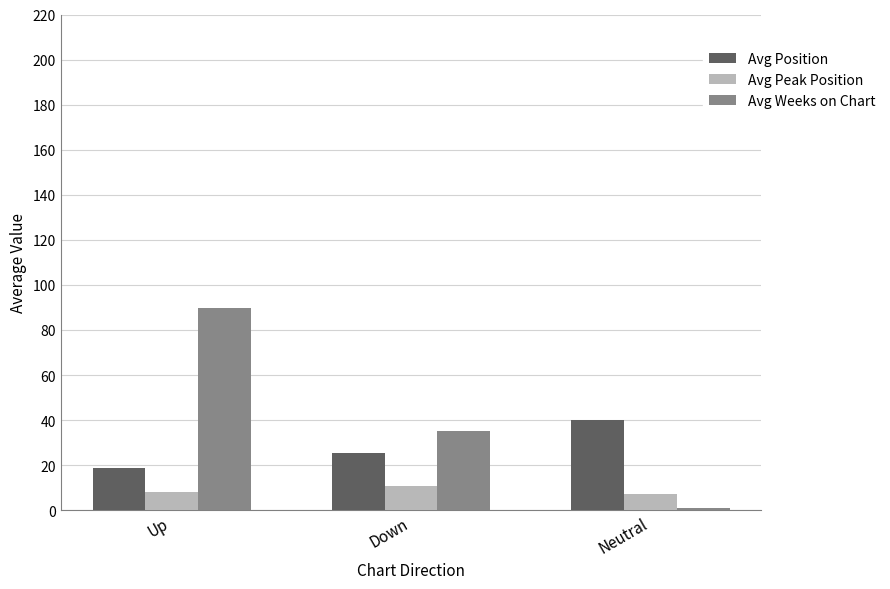

What is the label of the 2nd bar from the right?

Down